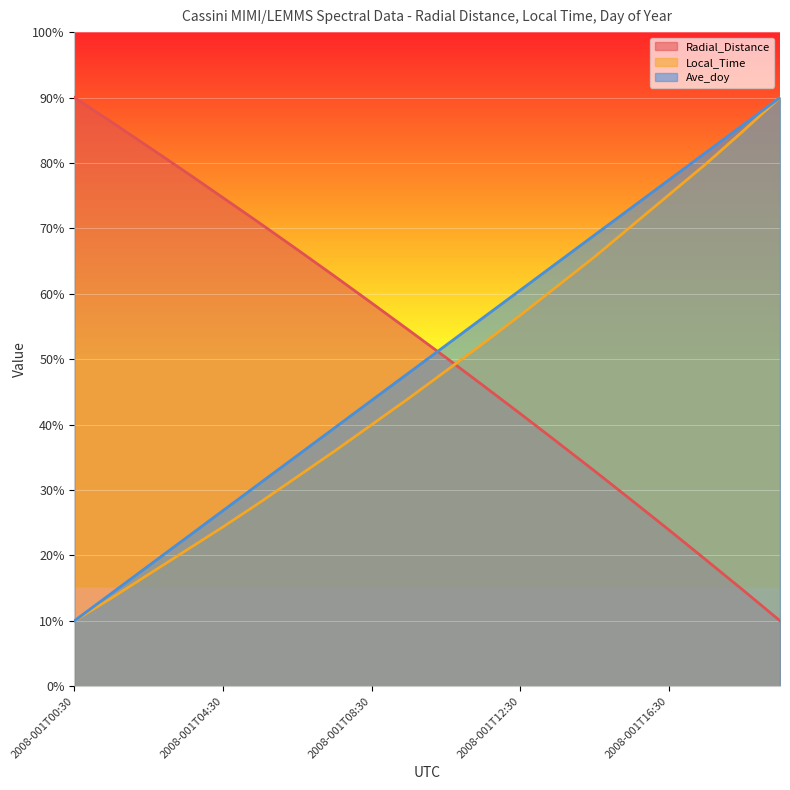

Where does the Ave_doy series first go above 52?

2008-001T10:30